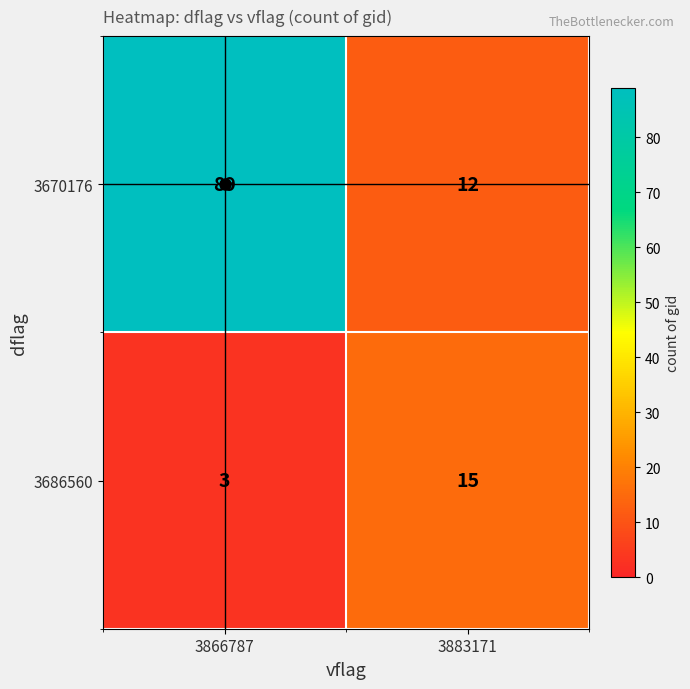

What is the approximate value of 3670176 at 3883171?

12